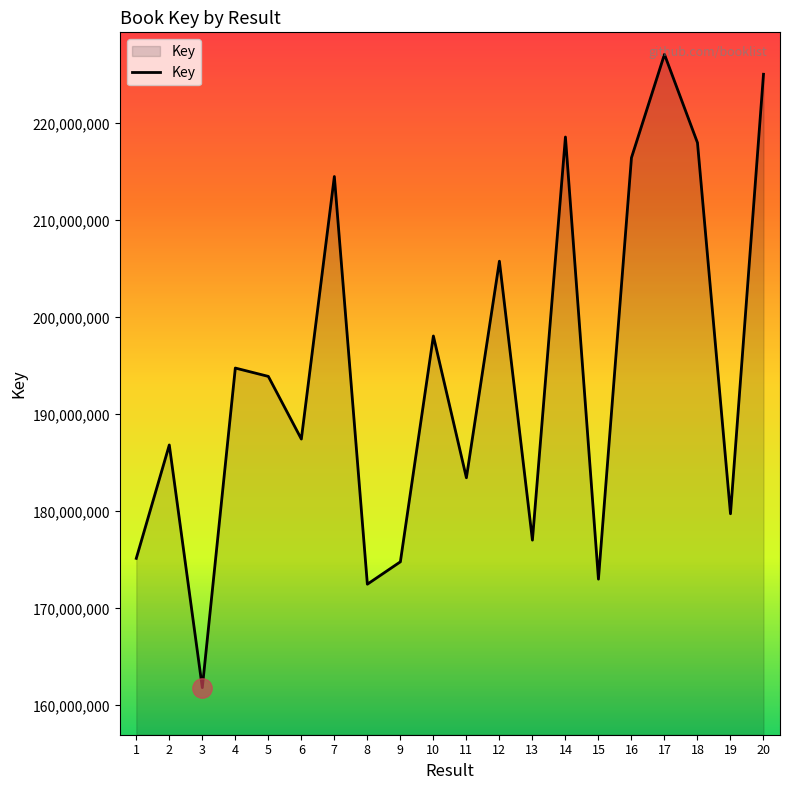

Reading left to right, list all the values displayed in this chart.

175151790	186843677	161821424	194774145	193913888	187453815	214523443	172487778	174795989	198080665	183461673	205791170	177031892	218596403	173008998	216456980	227119107	218007078	179750677	225067800